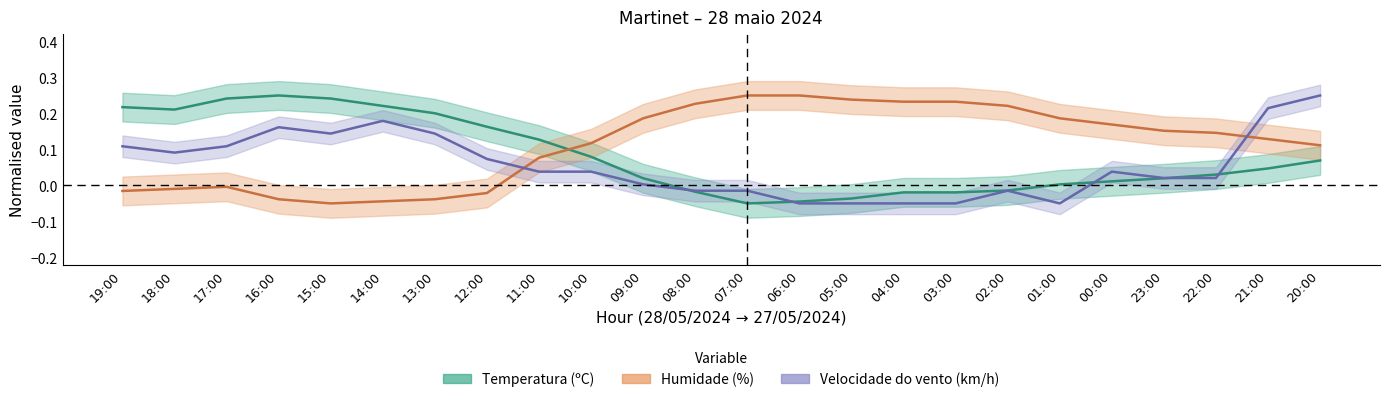

Between 00:00 and 06:00, which is larger?

00:00